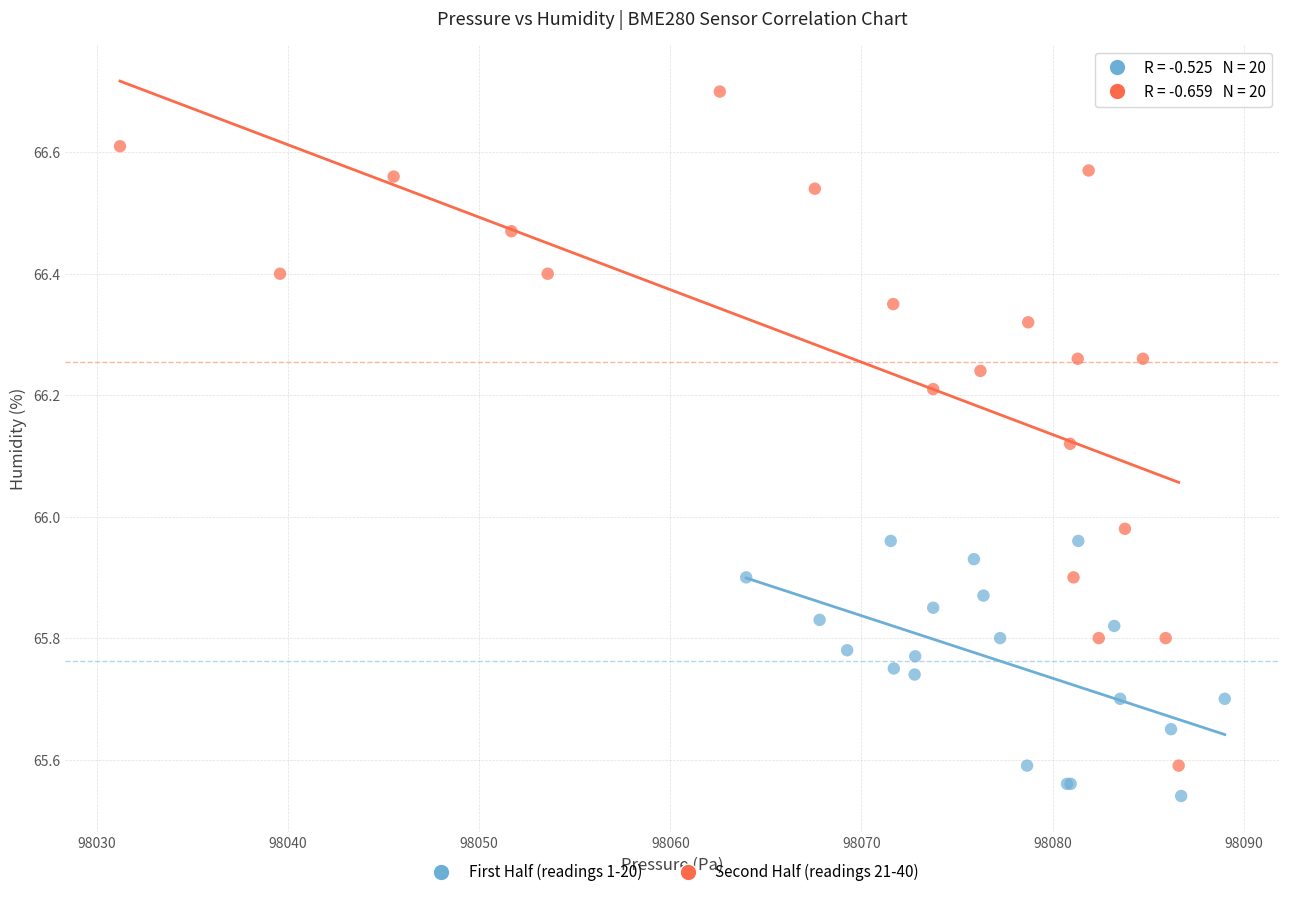

Which series reaches the minimum Y coordinate?

First Half (readings 1-20)